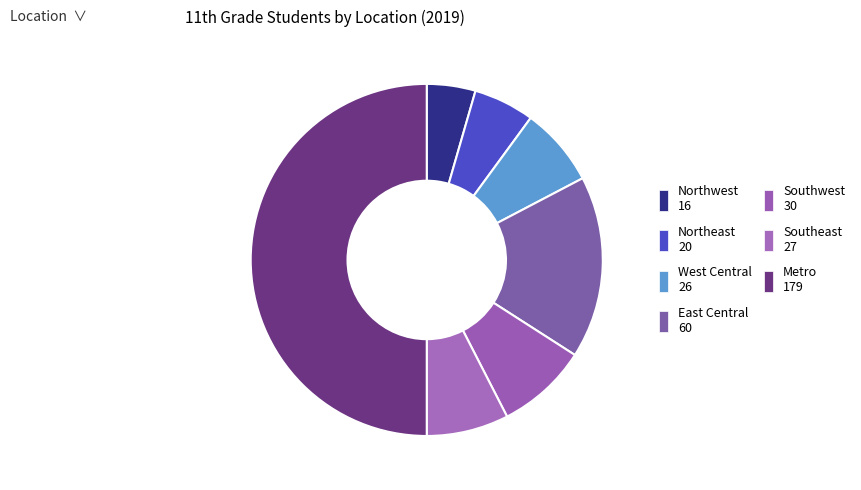

How many segments does this pie chart have?

7